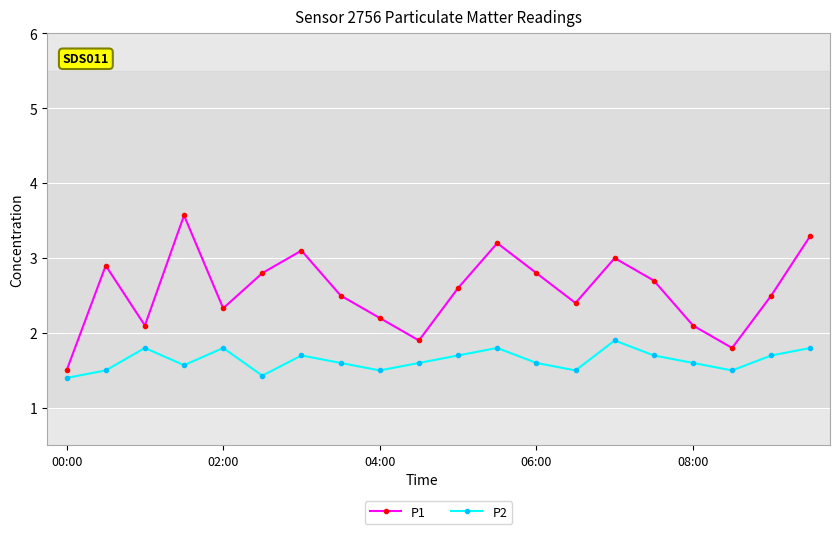

What is the difference between the maximum and minimum values in the P1 series?

2.1